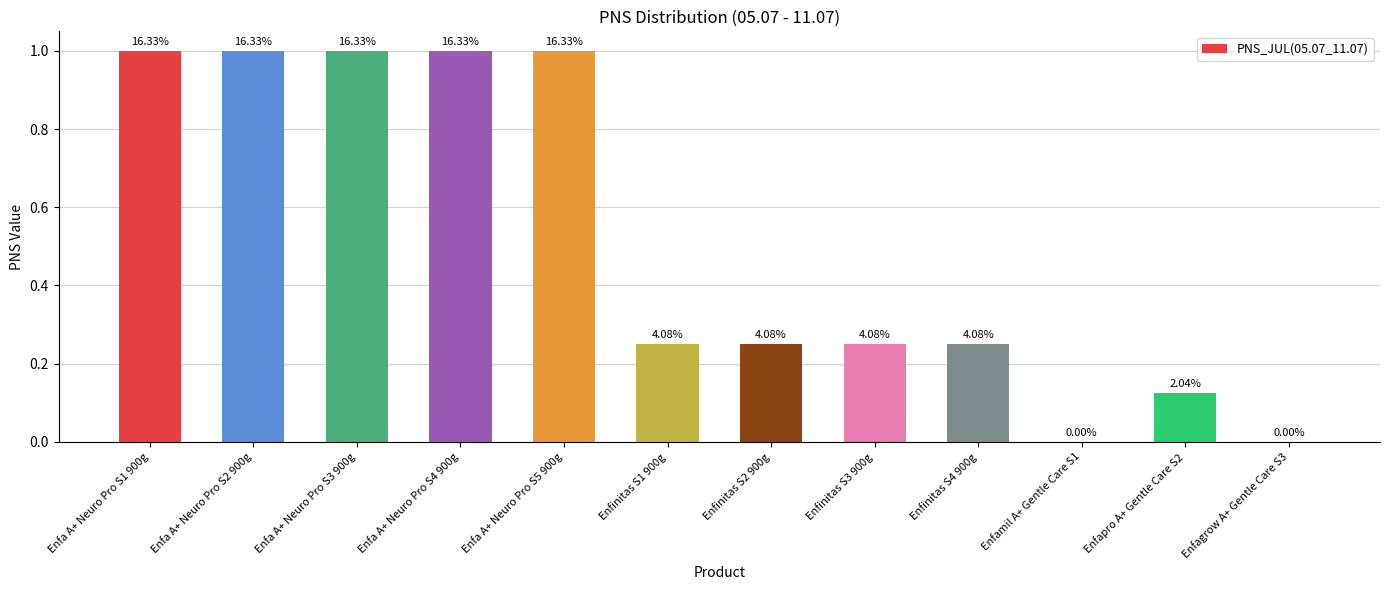

Is it true that the value at Enfinitas S1 900g is 0.4?

False